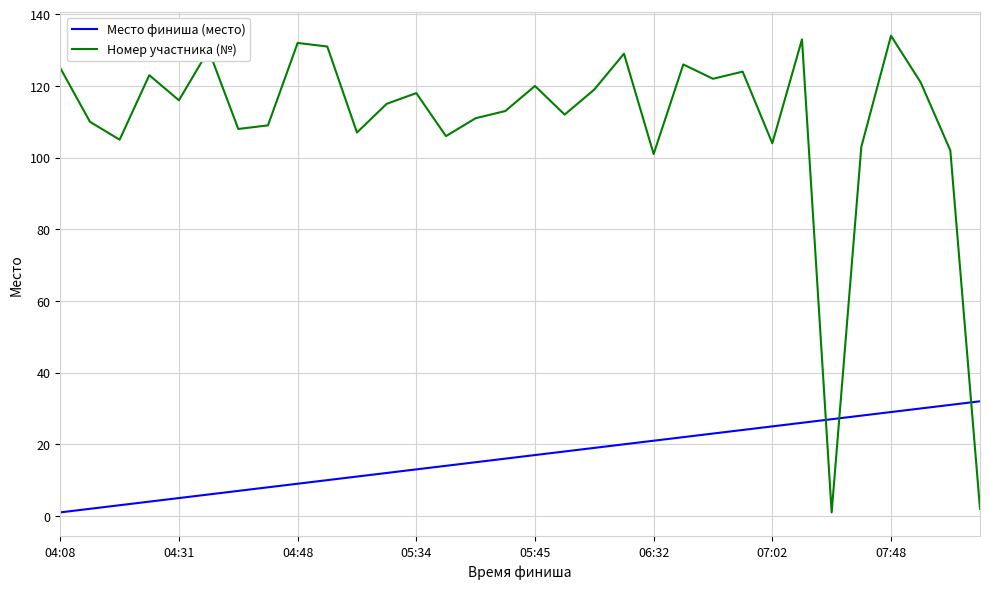

Rank the series by their average value, from highest to lowest.

Номер участника (№), Место финиша (место)